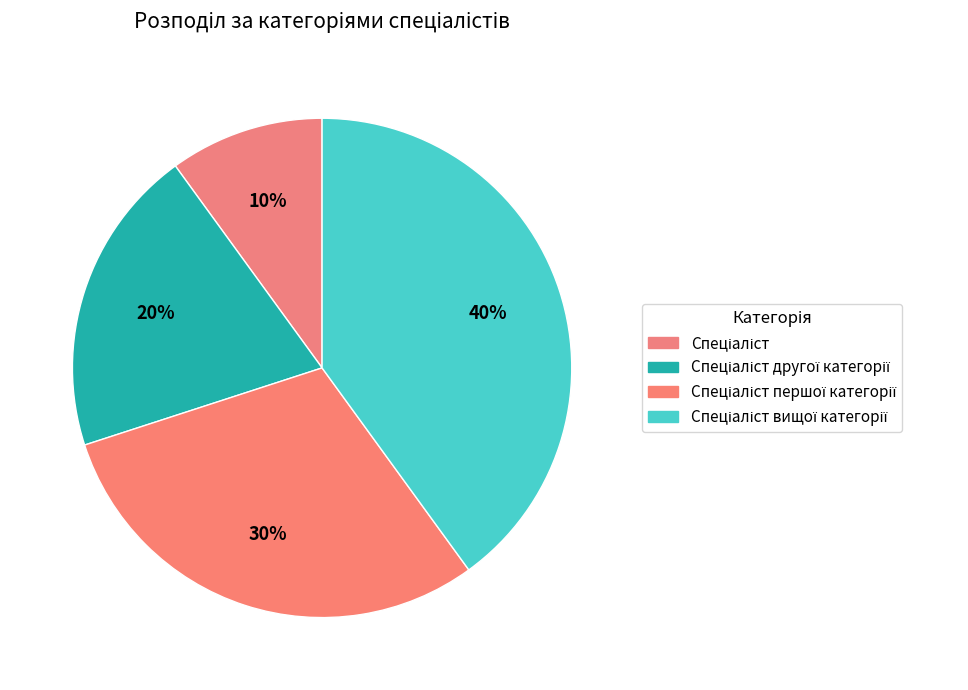

Is it true that Спеціаліст вищої категорії is 33% of the pie?

False